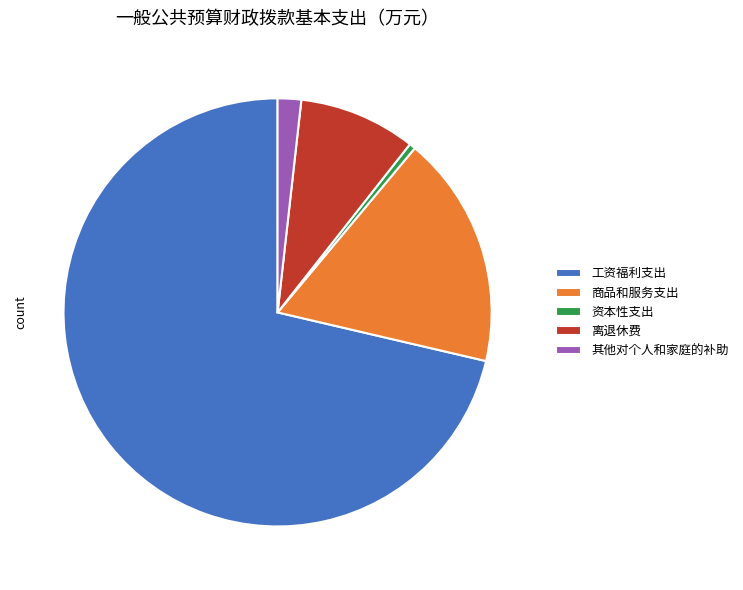

Which slice represents more than half of the pie?

工资福利支出